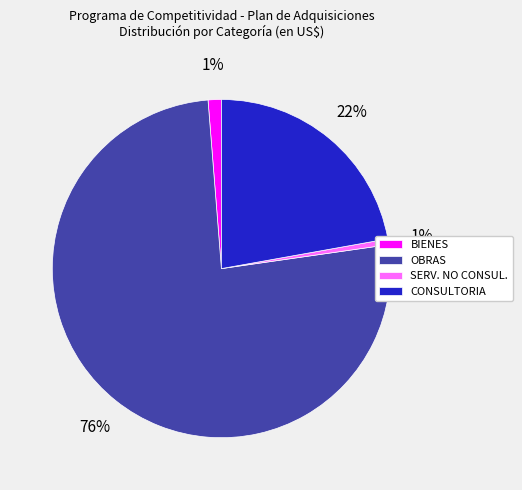

Which has a higher value, OBRAS or SERV. NO CONSUL.?

OBRAS